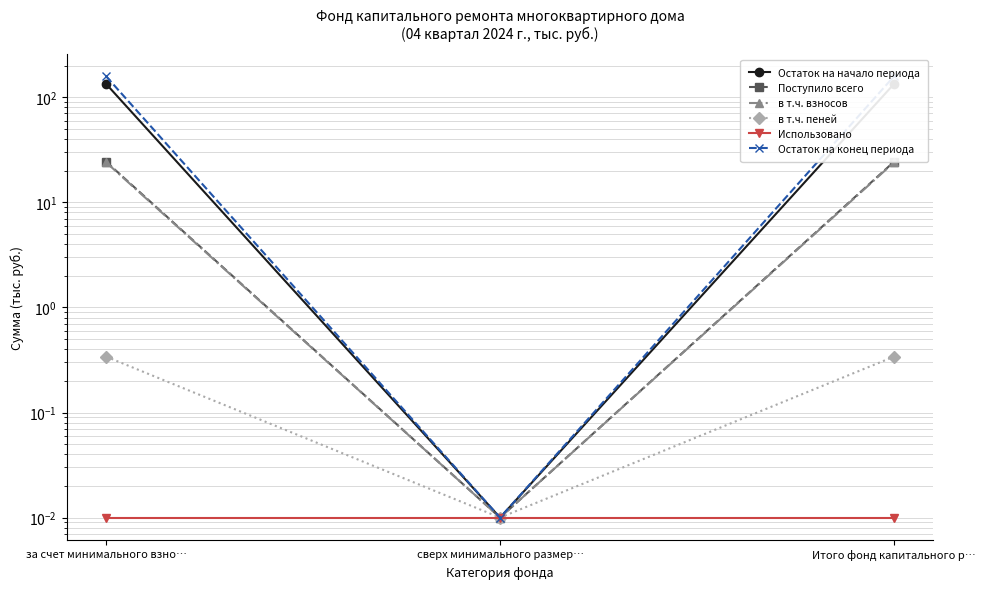

At which label does в т.ч. взносов reach its minimum?

сверх минимального размер…